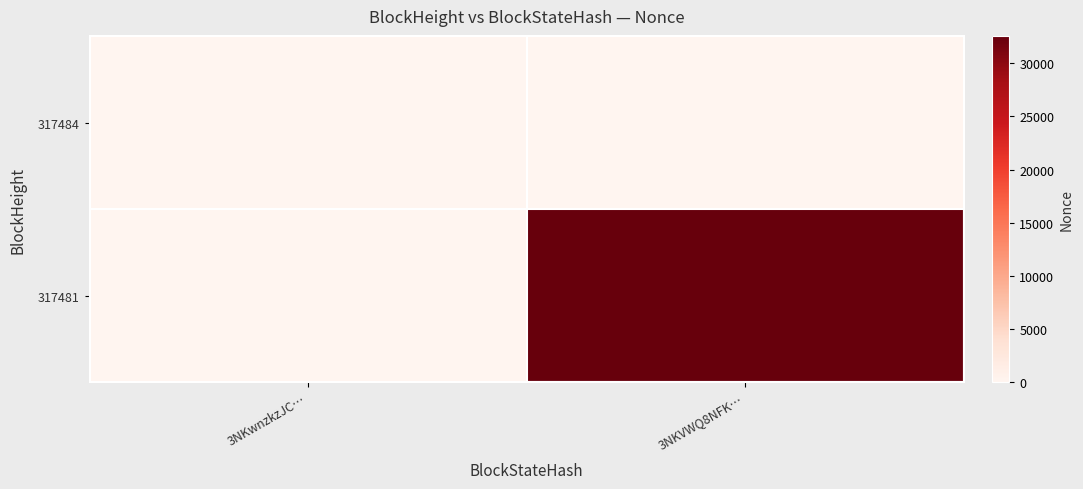

At how many categories does at least one series exceed 30745?

1